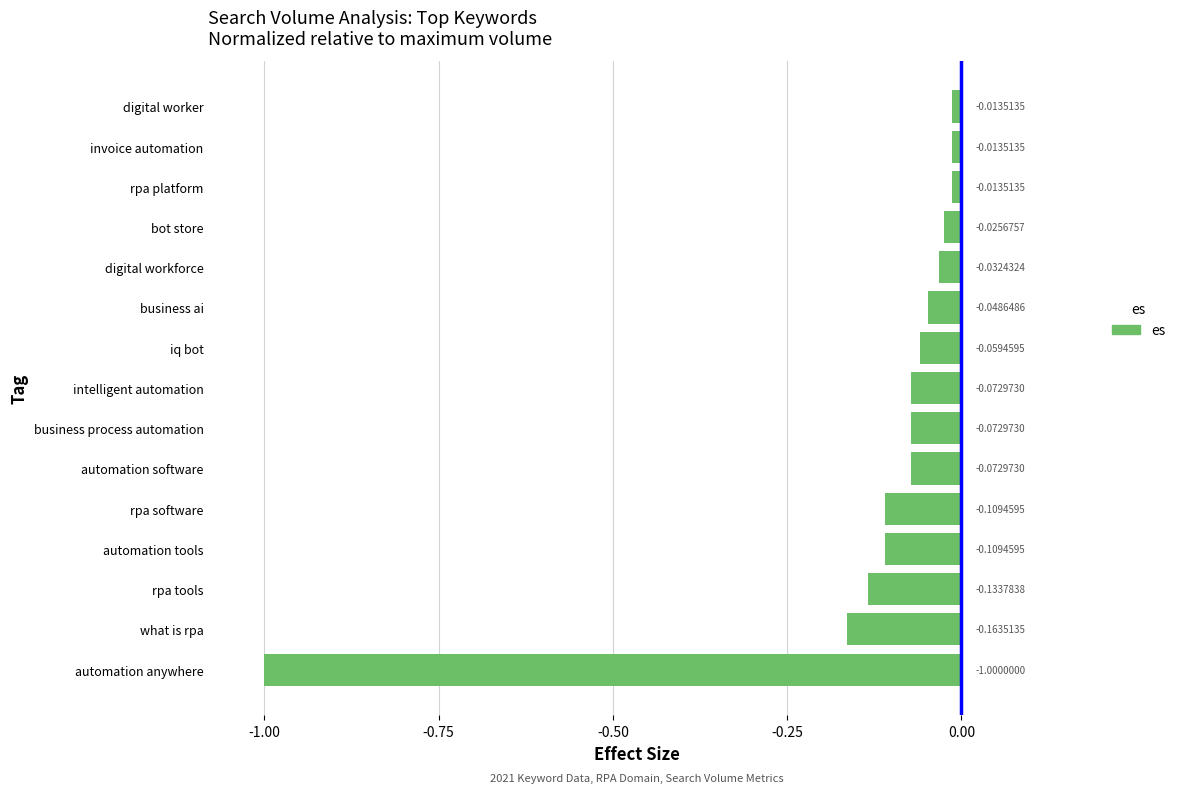

Does the chart contain stacked bars?

No